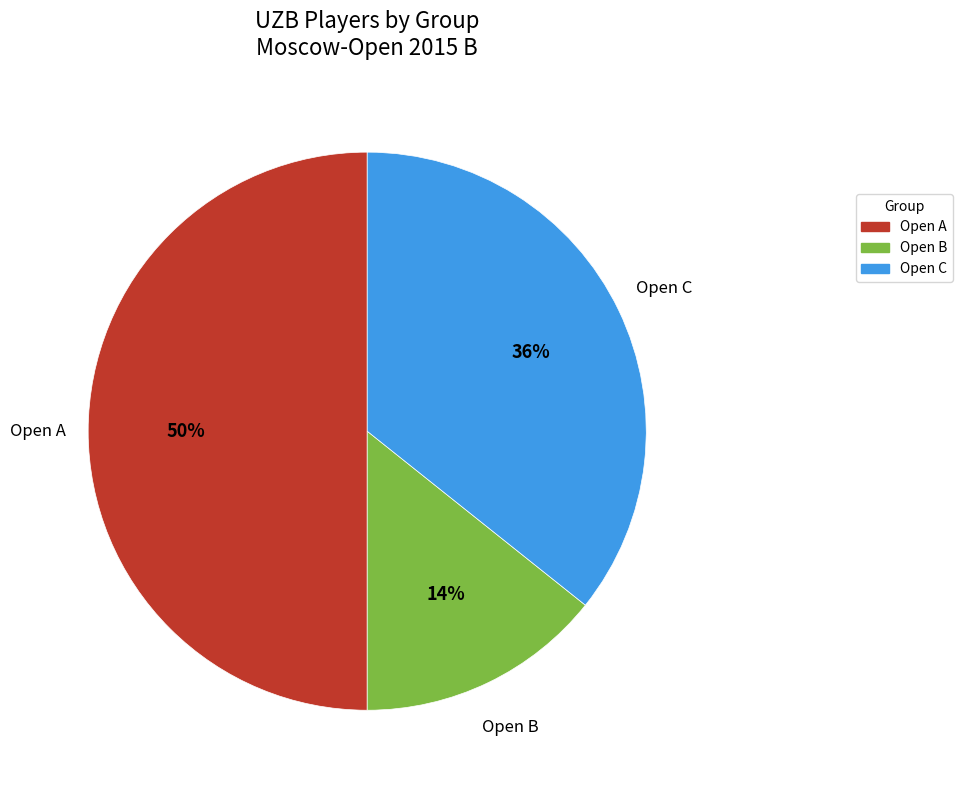

Approximately how many times larger is the value at Open B compared to Open A?

0.3